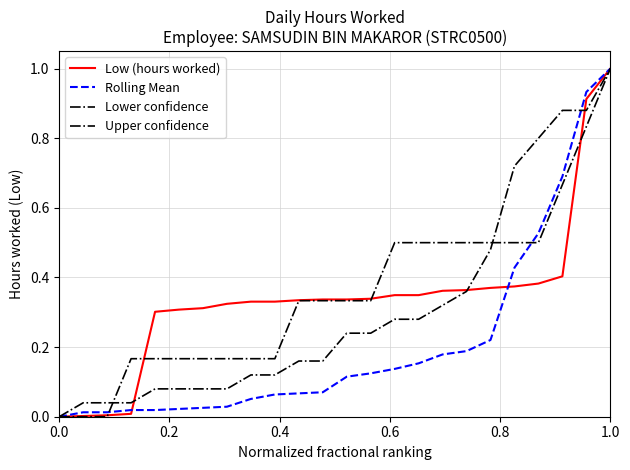

How many distinct data groups are displayed?

4